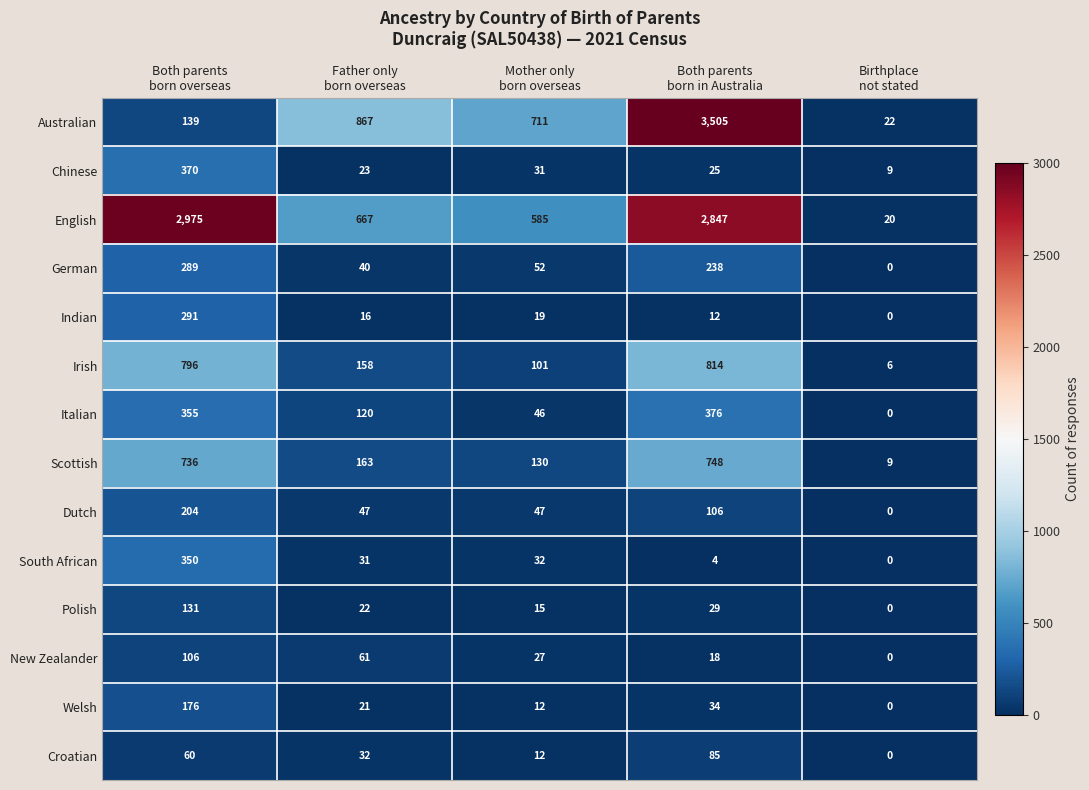

Which series has the widest spread of values?

Australian